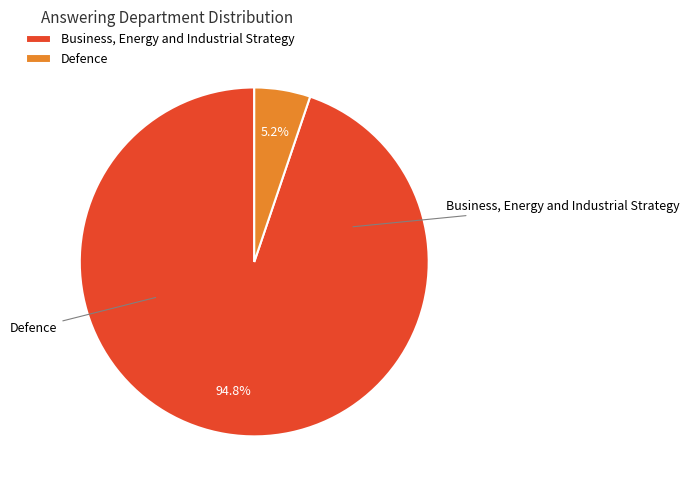

What percentage is NOT represented by Business, Energy and Industrial Strategy?

5.2%